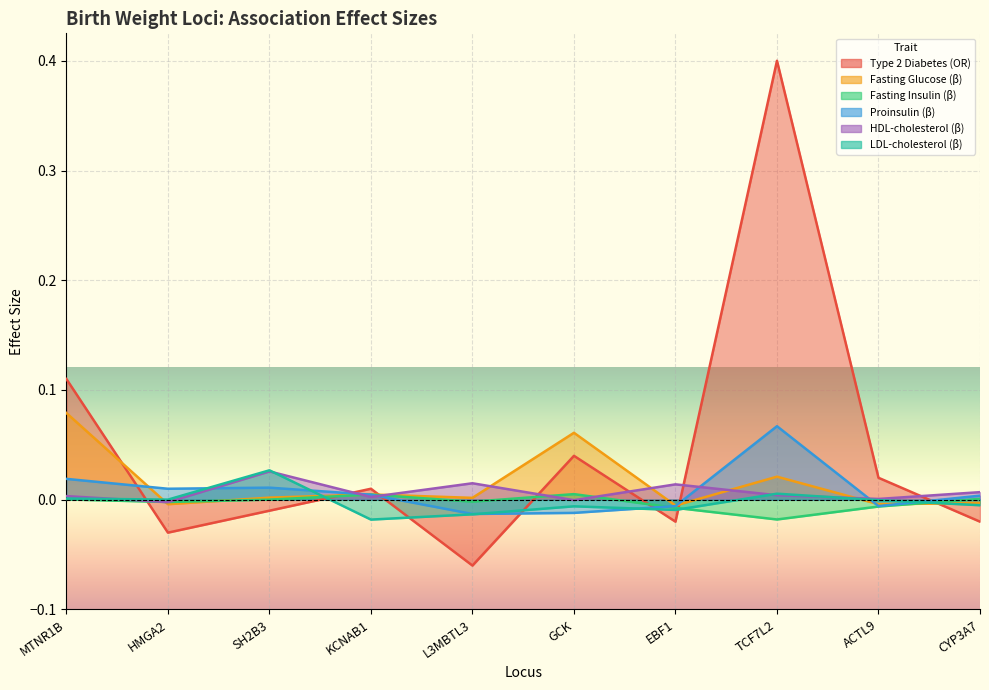

How many values in HDL-cholesterol (β) are above zero?

8